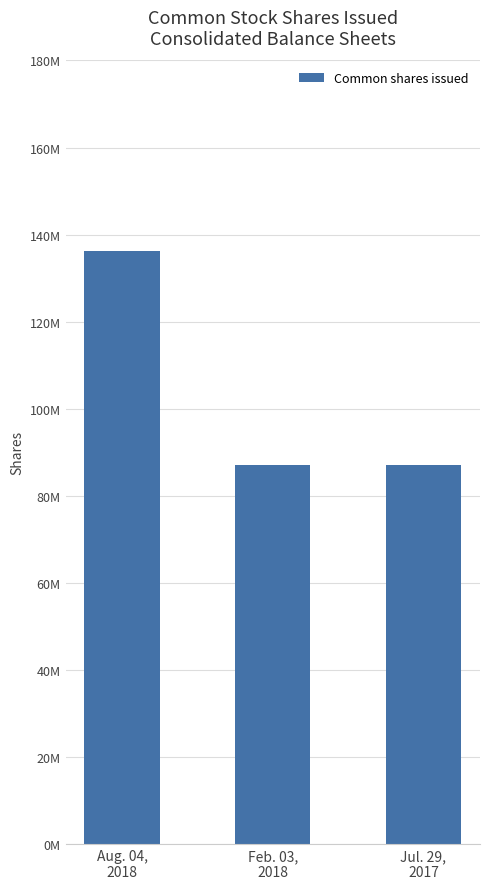

What is the sum of the values at Jul. 29,
2017 and Feb. 03,
2018?

174146000